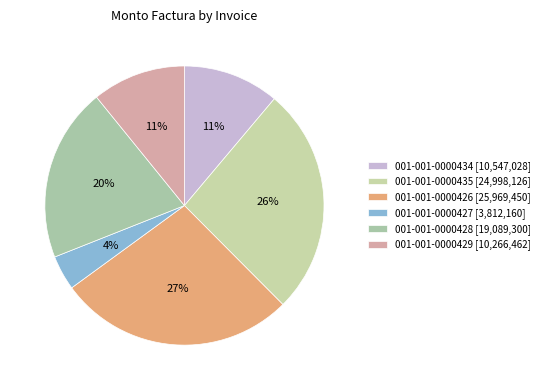

Is there any slice that represents more than half of the pie?

No